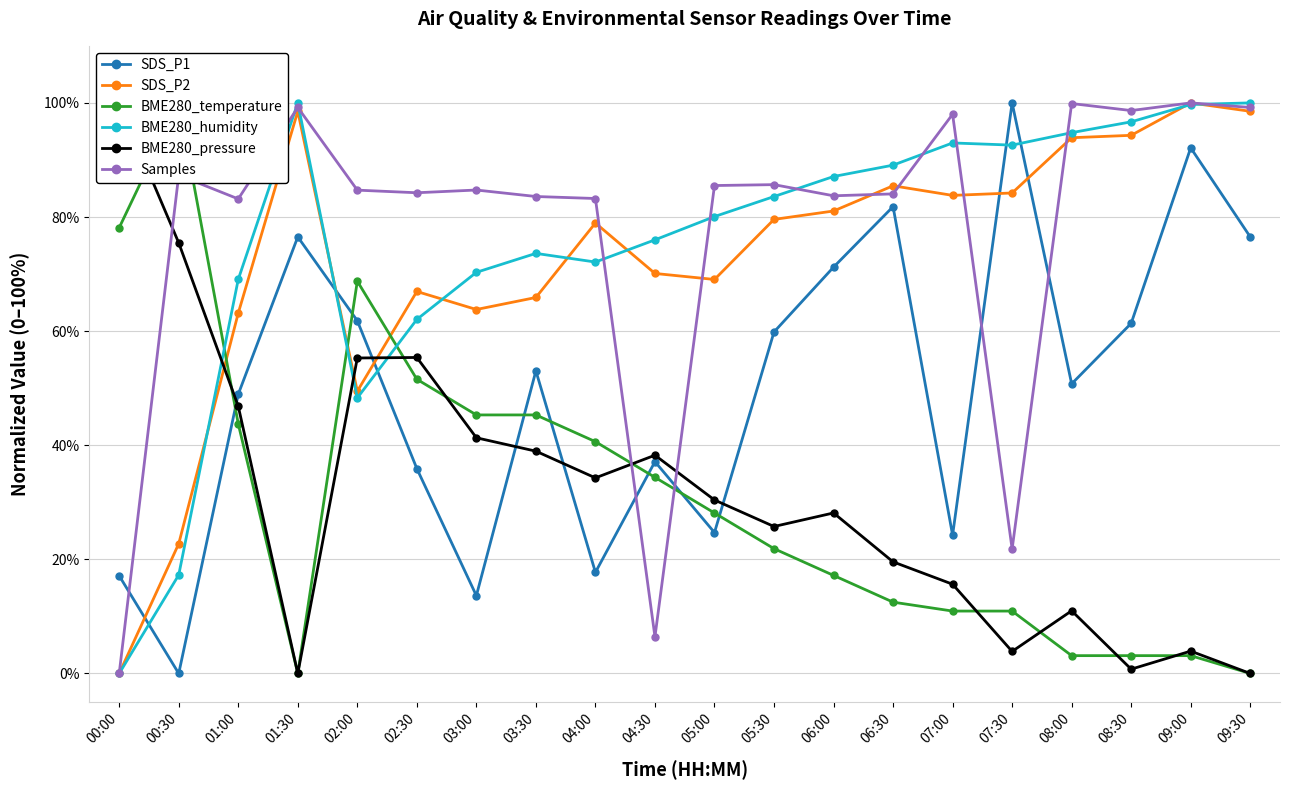

The value of SDS_P1 at 04:30 is 53.3. True or false?

False